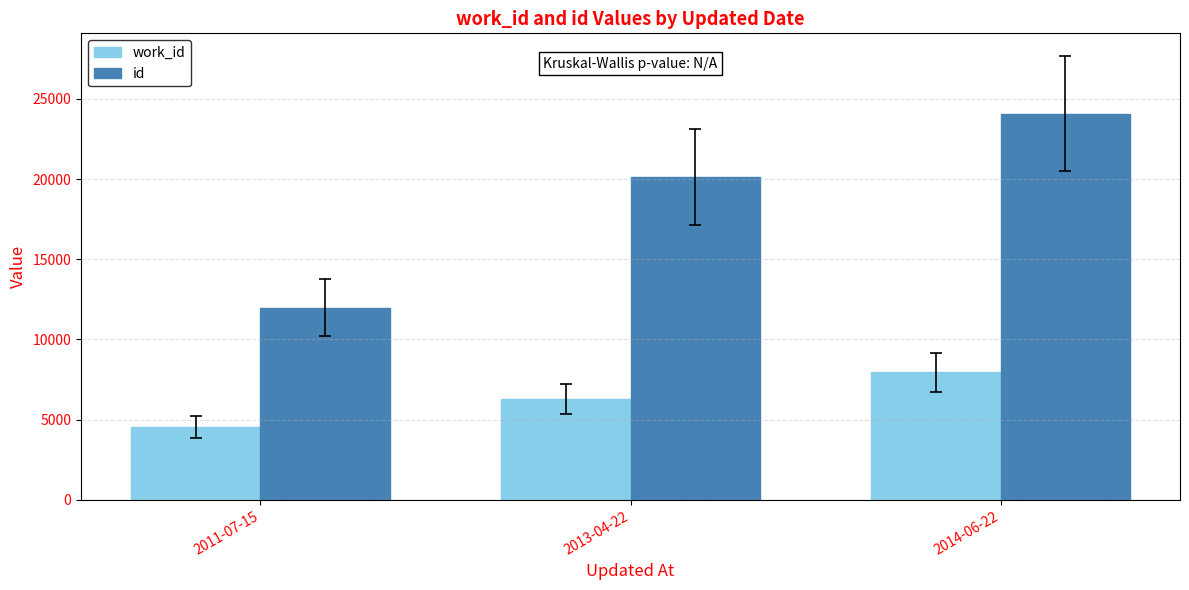

Count the id values in the range 11987 to 24087.

3